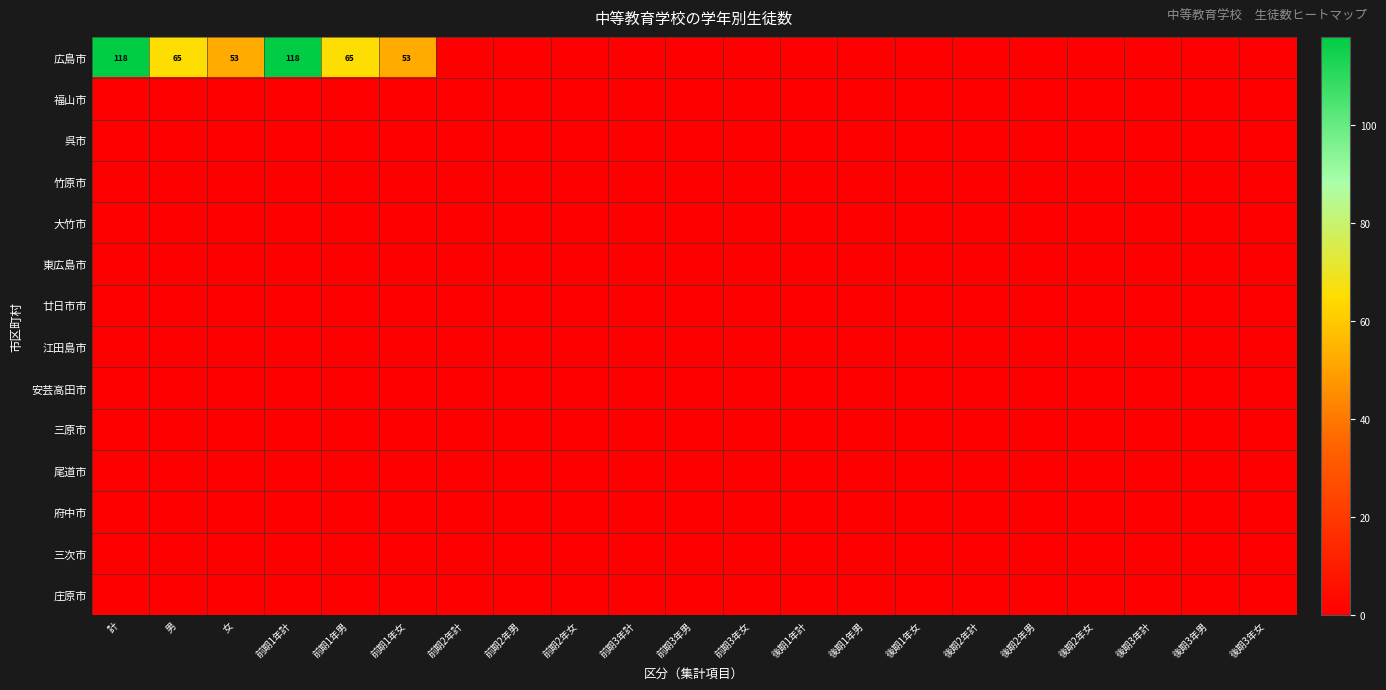

At how many categories does at least one series exceed 11?

6